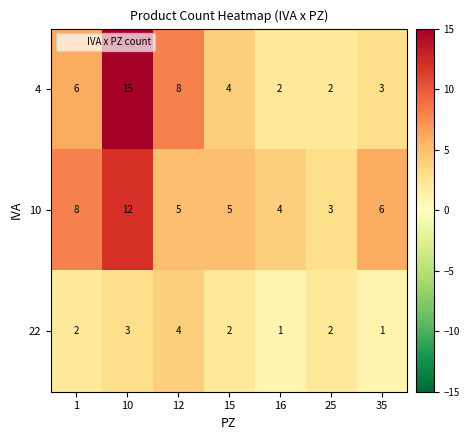

At which category is the sum across all series the highest?

10